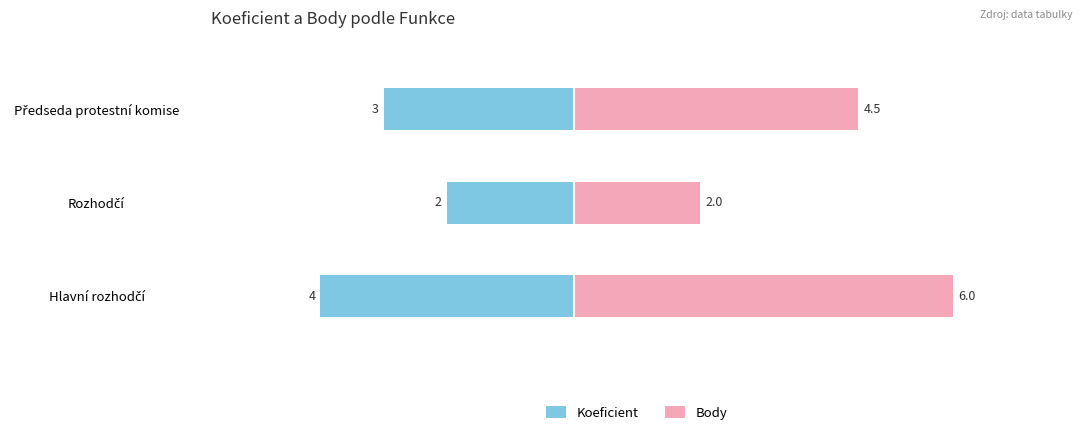

How many series are shown in this chart?

2